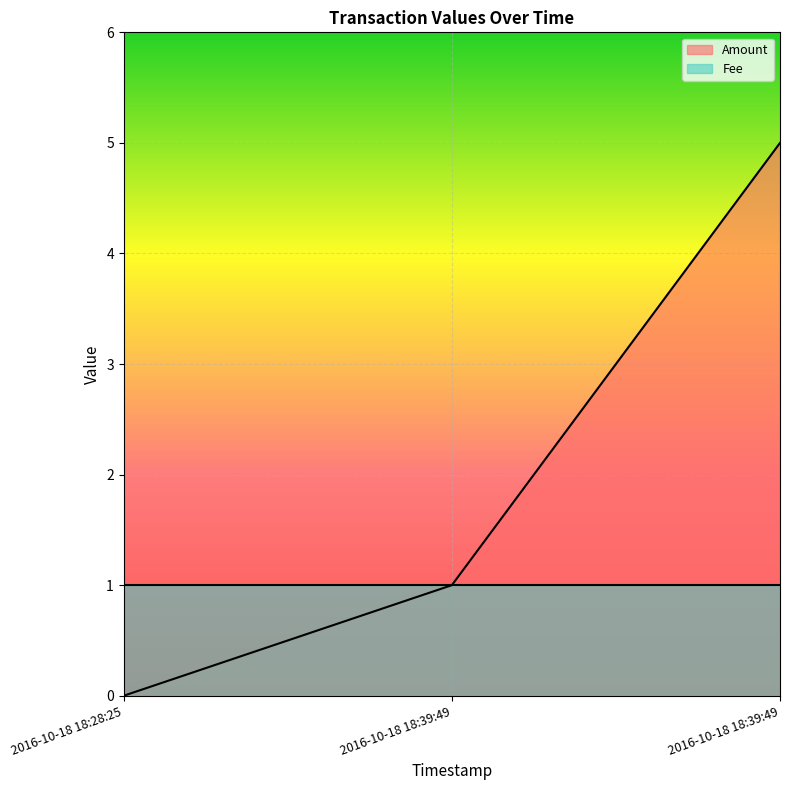

The chart shows a value of 1 at 2016-10-18 18:39:49. True or false?

True